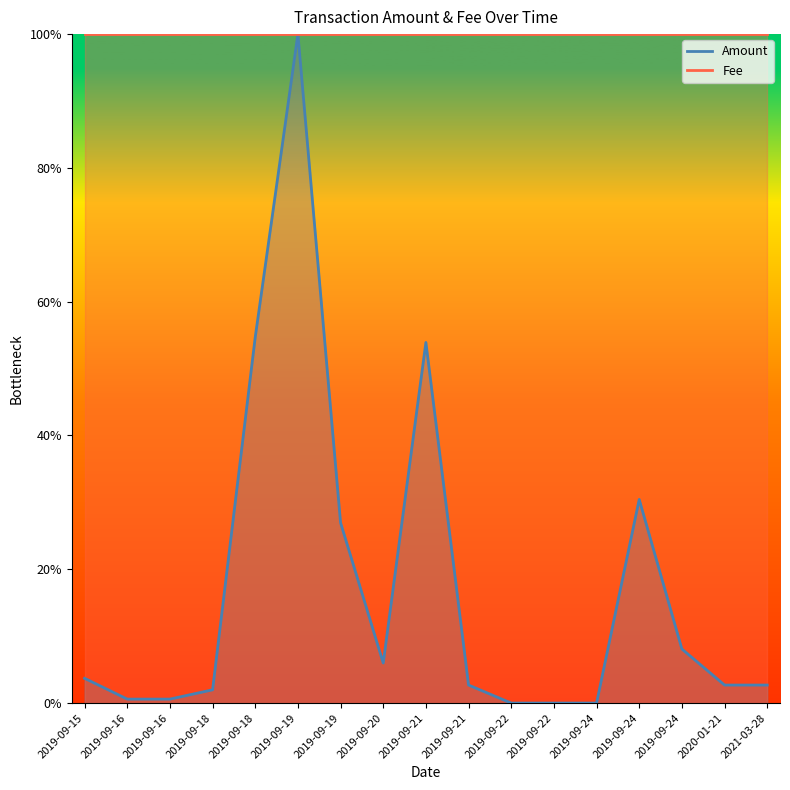

True or false: Amount and Fee intersect in this chart.

False